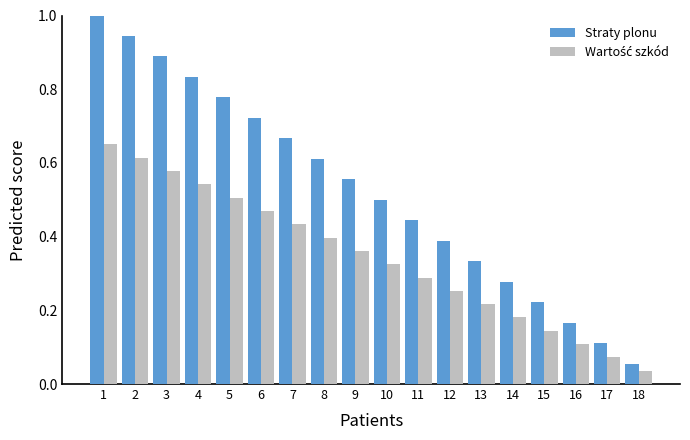

Which series has the largest range (max minus min)?

Straty plonu